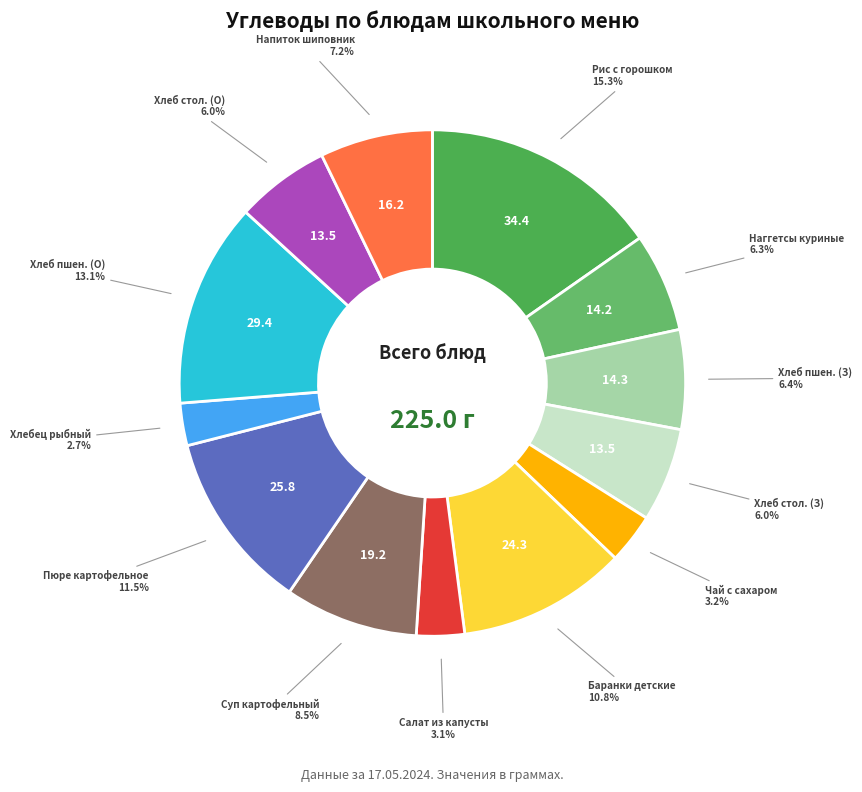

Is there a majority slice in this chart?

No